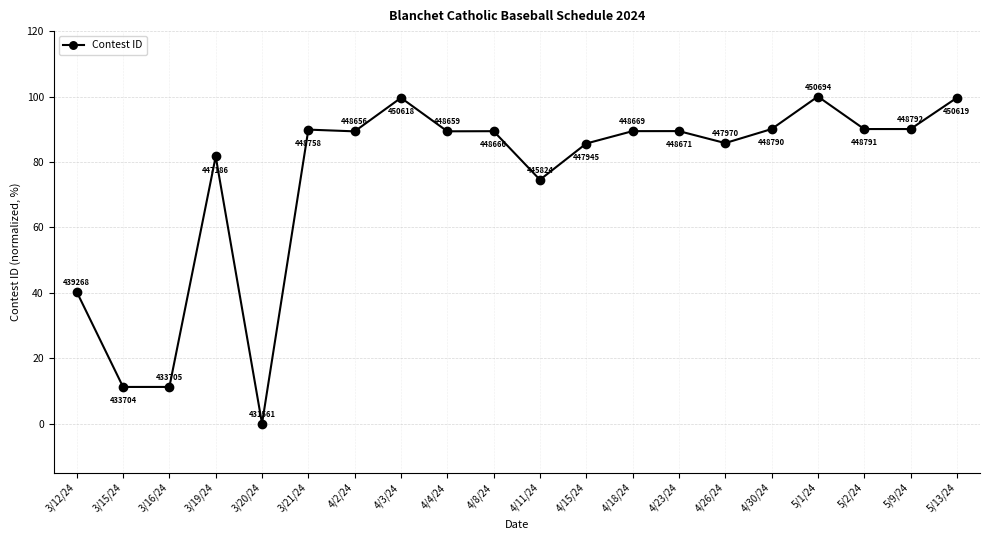

What is the sum of the values at 5/2/24 and 4/26/24?

175.8